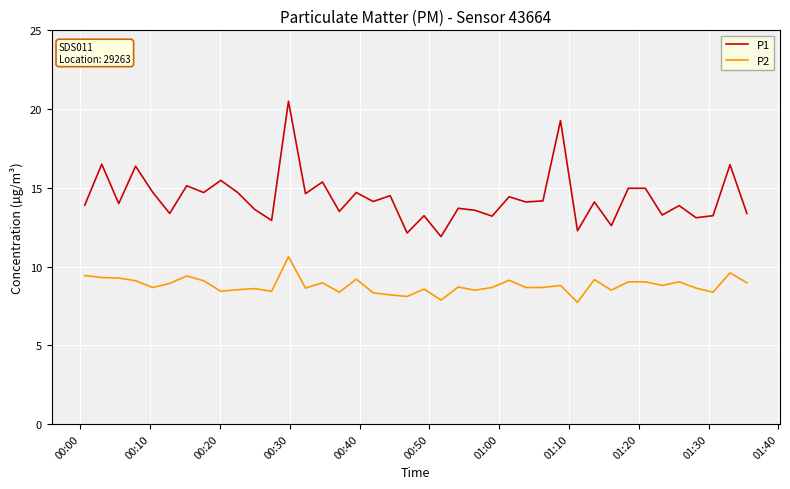

Which series has the largest range (max minus min)?

P1